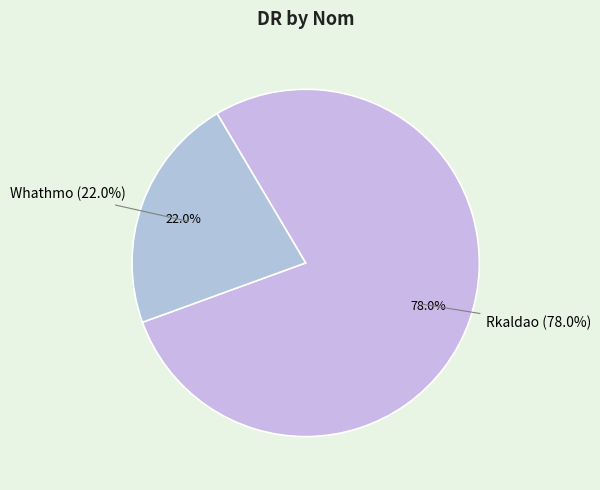

Which slice represents more than half of the pie?

Rkaldao